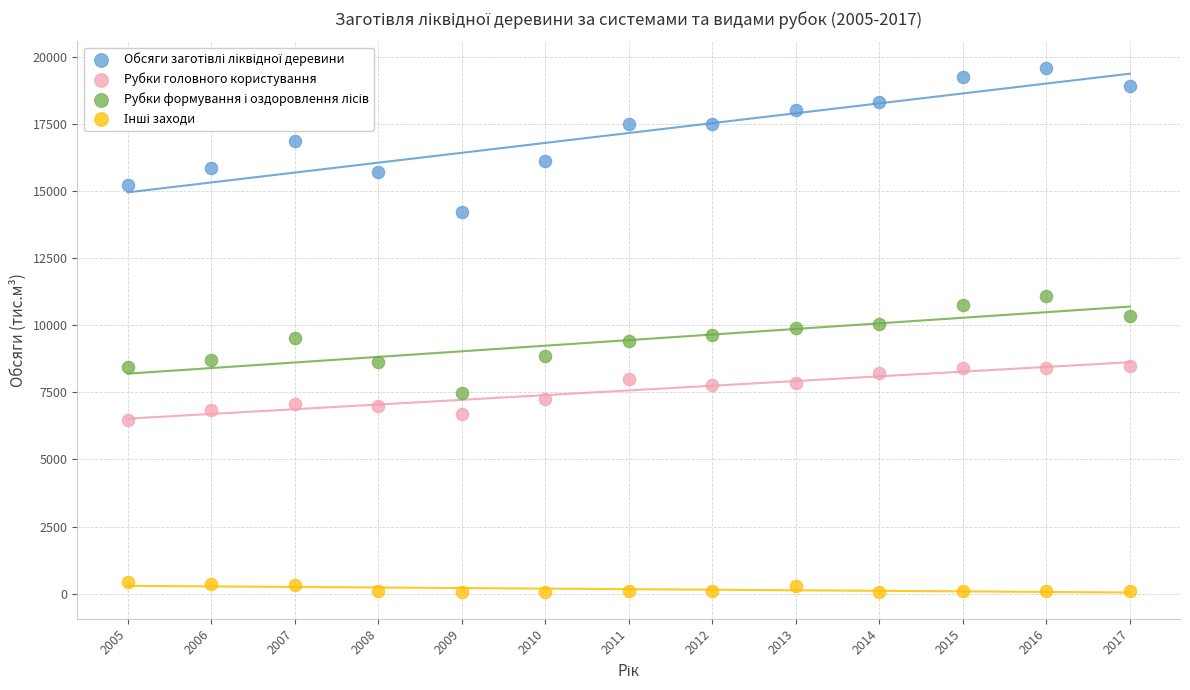

What is the X range (max minus min) for the scatter plot?

12.0